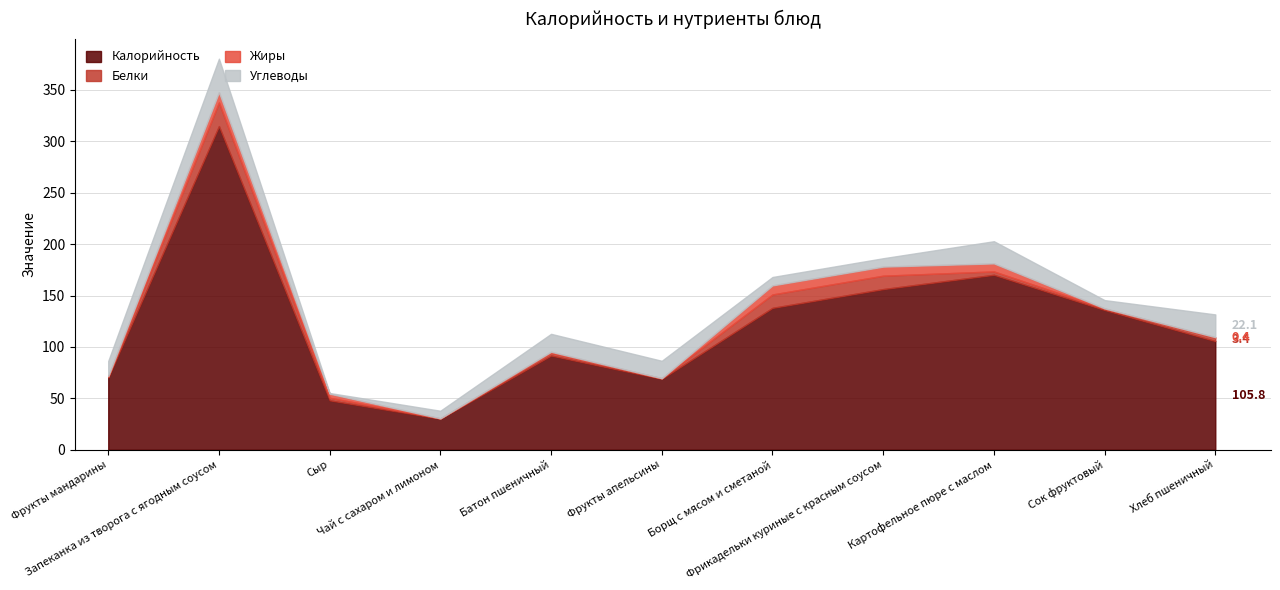

What is the difference between the Белки values at Фрикадельки куриные с красным соусом and Фрукты апельсины?

12.4